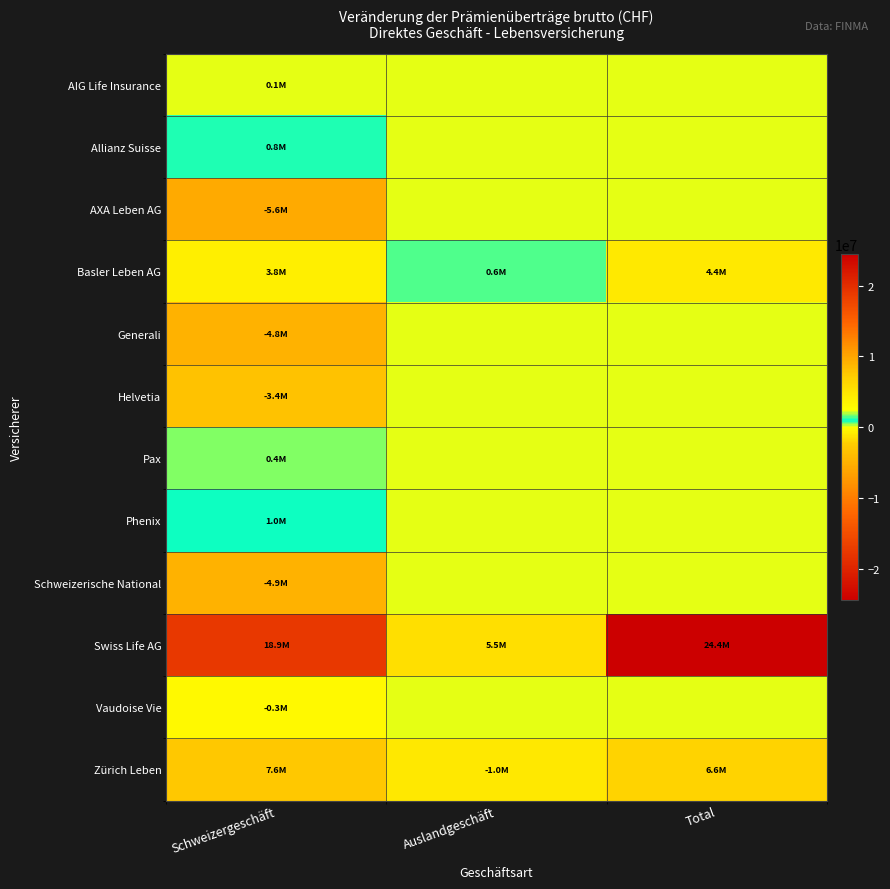

At which category does the chart reach its minimum across all series?

Schweizergeschäft